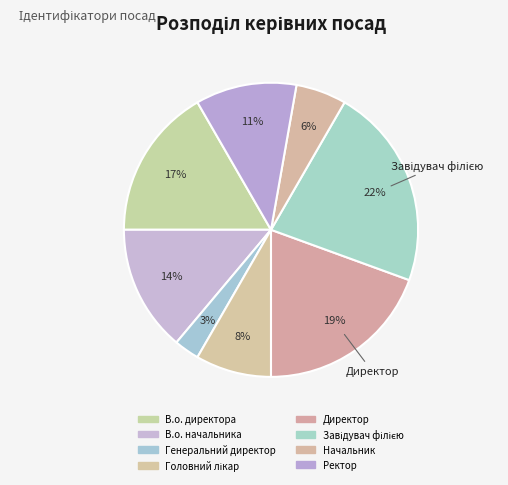

To the nearest percent, what portion does В.о. начальника represent?

14%